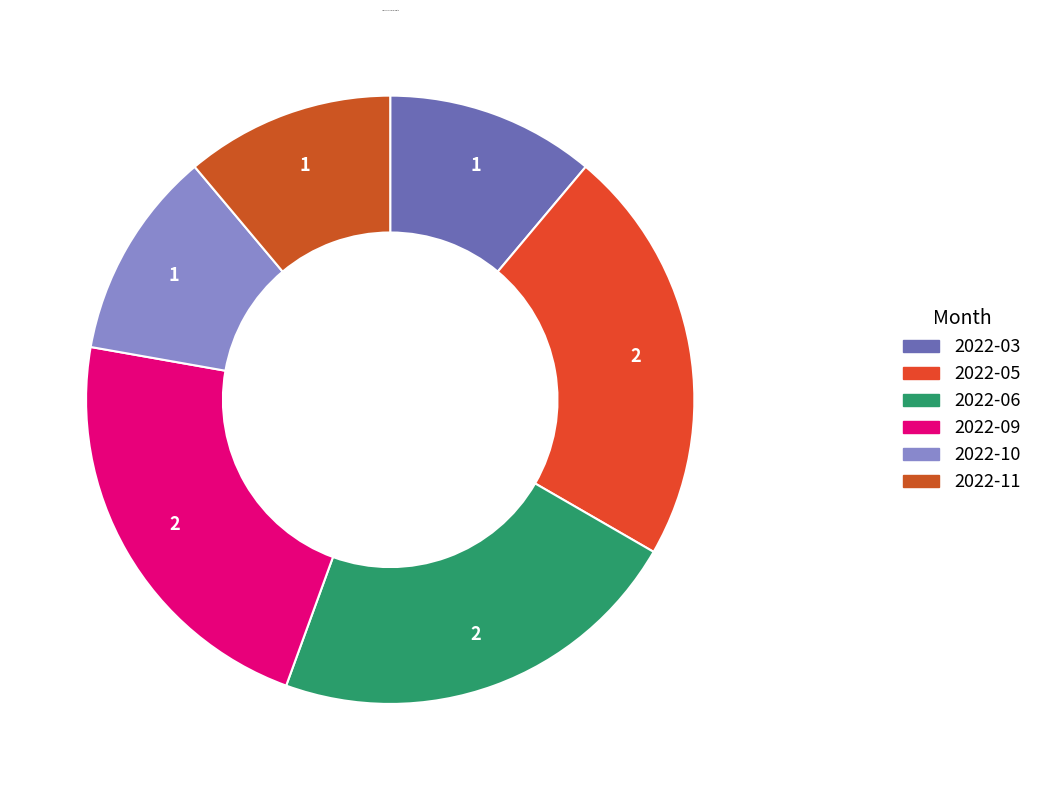

Do 2022-06 and 2022-03 together represent more than half of the pie?

No